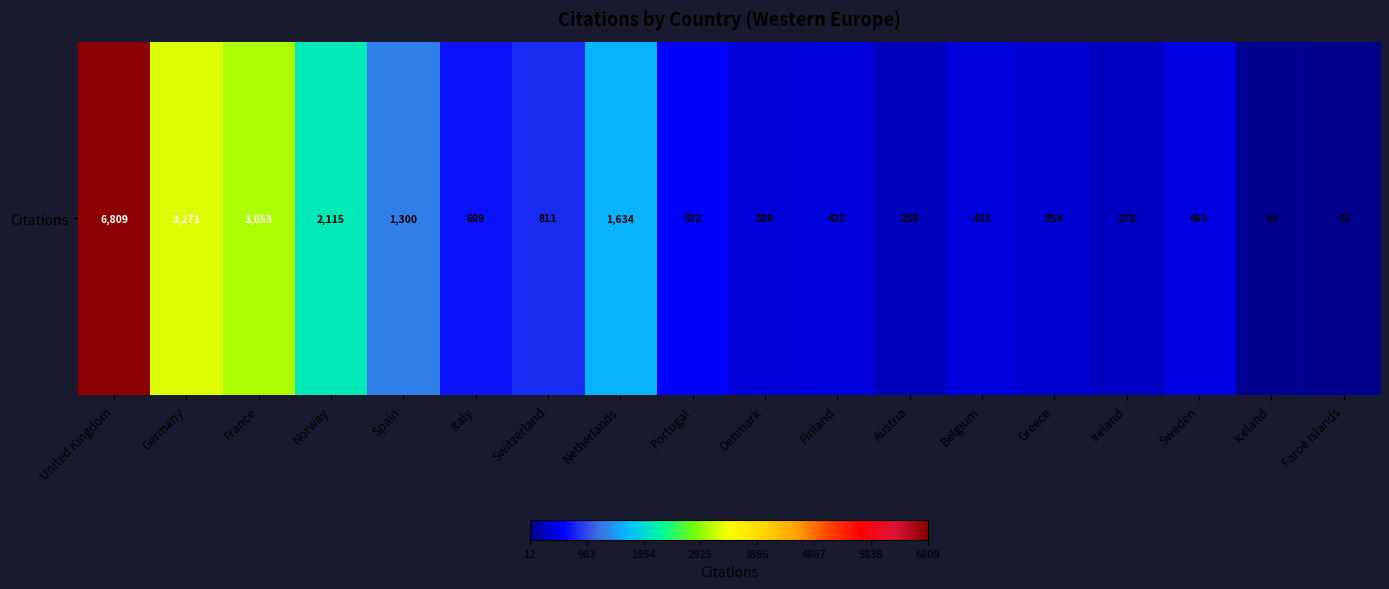

What is the difference between the maximum and minimum values?

6797